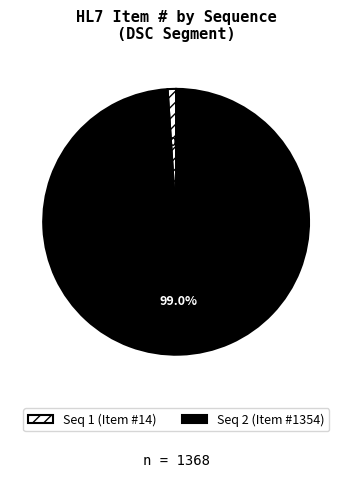

Is there any slice that represents more than half of the pie?

Yes